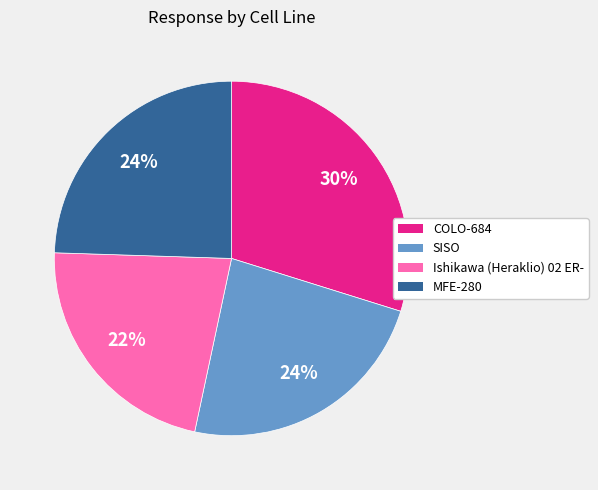

True or false: SISO accounts for 12% of the total.

False